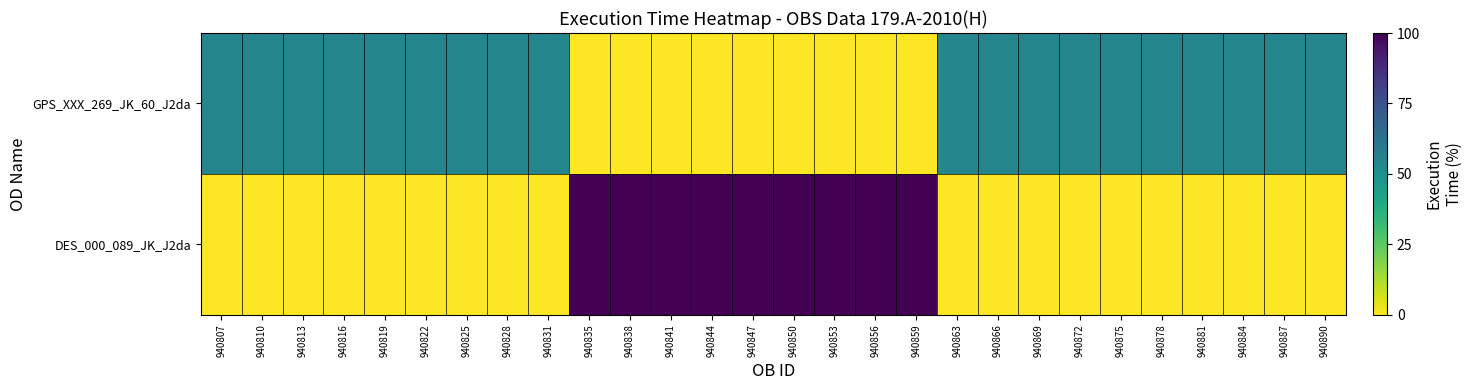

Reading left to right, extract all data points from this chart.

GPS_XXX_269_JK_60_J2da: 940807=54.5	940810=54.5	940813=54.5	940816=54.5	940819=54.5	940822=54.5	940825=54.5	940828=54.5	940831=54.5	940835=0.0	940838=0.0	940841=0.0	940844=0.0	940847=0.0	940850=0.0	940853=0.0	940856=0.0	940859=0.0	940863=54.5	940866=54.5	940869=54.5	940872=54.5	940875=54.5	940878=54.5	940881=54.5	940884=54.5	940887=54.5	940890=54.5
DES_000_089_JK_J2da: 940807=0.0	940810=0.0	940813=0.0	940816=0.0	940819=0.0	940822=0.0	940825=0.0	940828=0.0	940831=0.0	940835=100.0	940838=100.0	940841=100.0	940844=100.0	940847=100.0	940850=100.0	940853=100.0	940856=100.0	940859=100.0	940863=0.0	940866=0.0	940869=0.0	940872=0.0	940875=0.0	940878=0.0	940881=0.0	940884=0.0	940887=0.0	940890=0.0